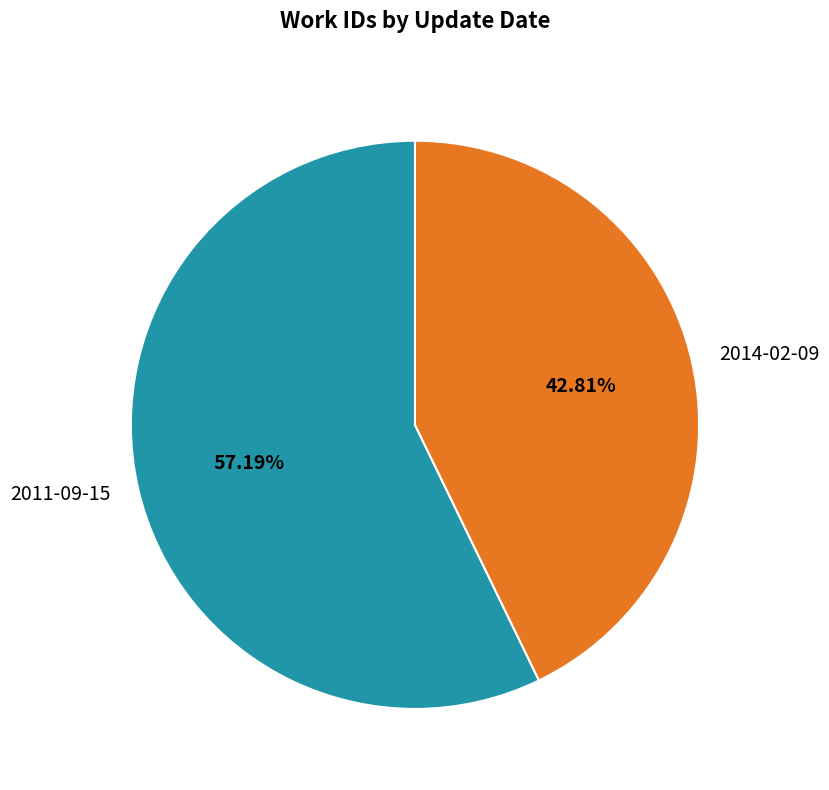

To the nearest percent, what percentage of the pie is 2014-02-09?

43%